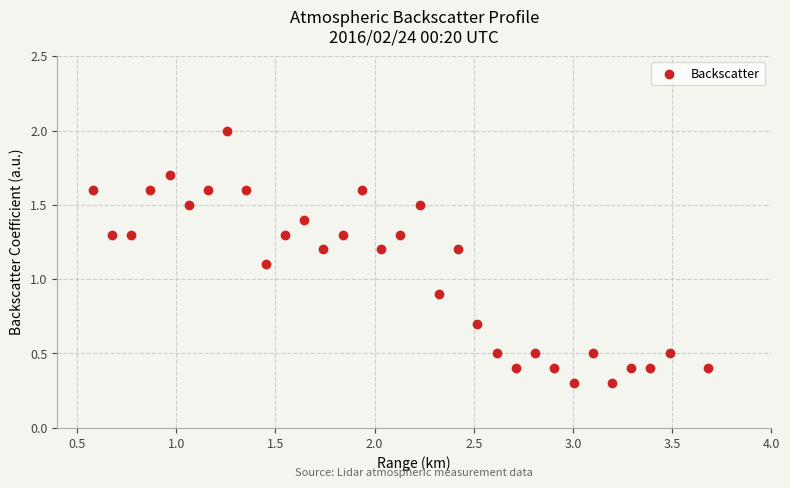

What is the range of X values (max minus min)?

3.1